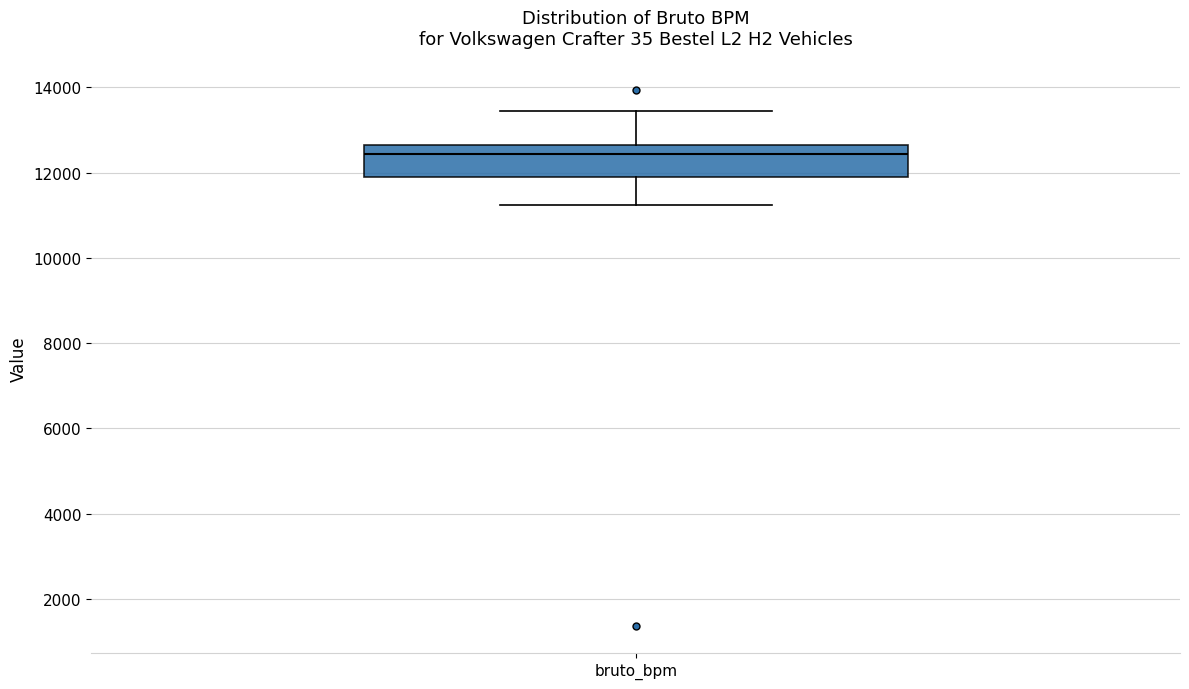

Where does the median line of the box for bruto_bpm sit on the y-axis? The values are not printed on the chart, so give them approximately, as read against the axis.

12400